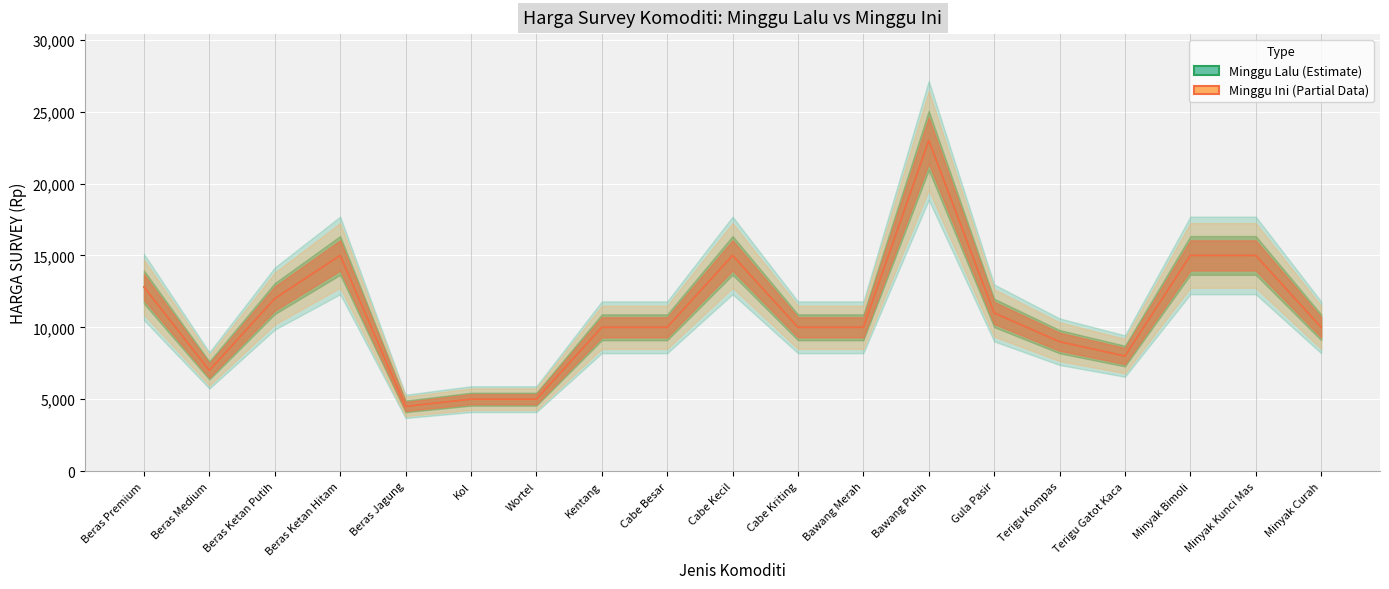

How many lines are shown in the chart?

2